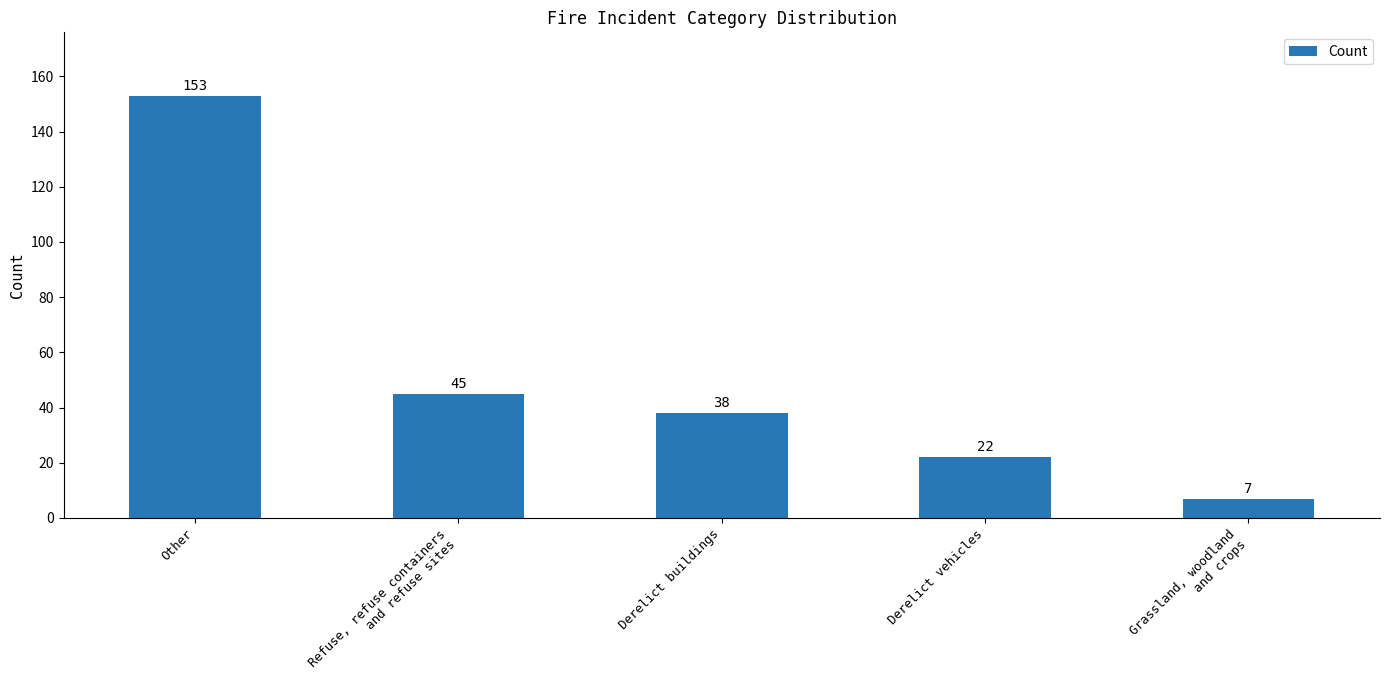

How many bars are there in total?

5